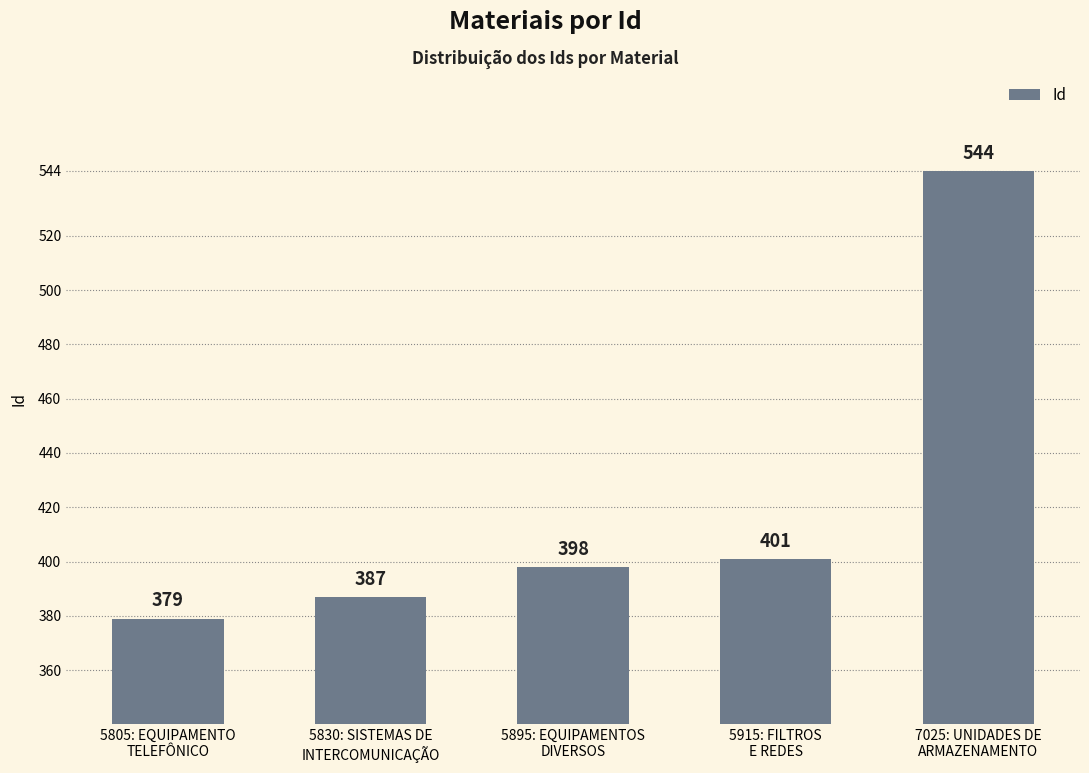

Read the value at 5805: EQUIPAMENTO
TELEFÔNICO, to the nearest 10.

380